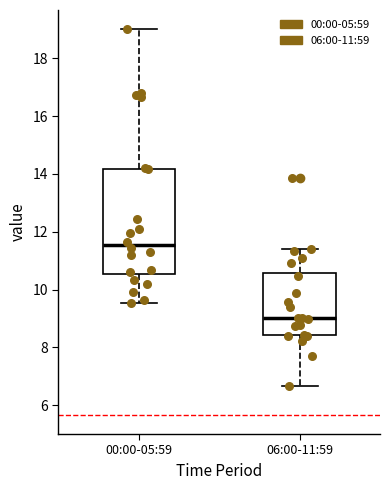

Reading left to right, read every box against the y-axis: the position of its median line, the range the box covers, and the ends of its whiskers. The values are not printed on the chart, so give them approximately, as read against the axis.

00:00-05:59: median 11.6, box 10.6 to 14.2, whiskers 9.6 to 19.0
06:00-11:59: median 9.0, box 8.4 to 10.6, whiskers 6.6 to 11.4